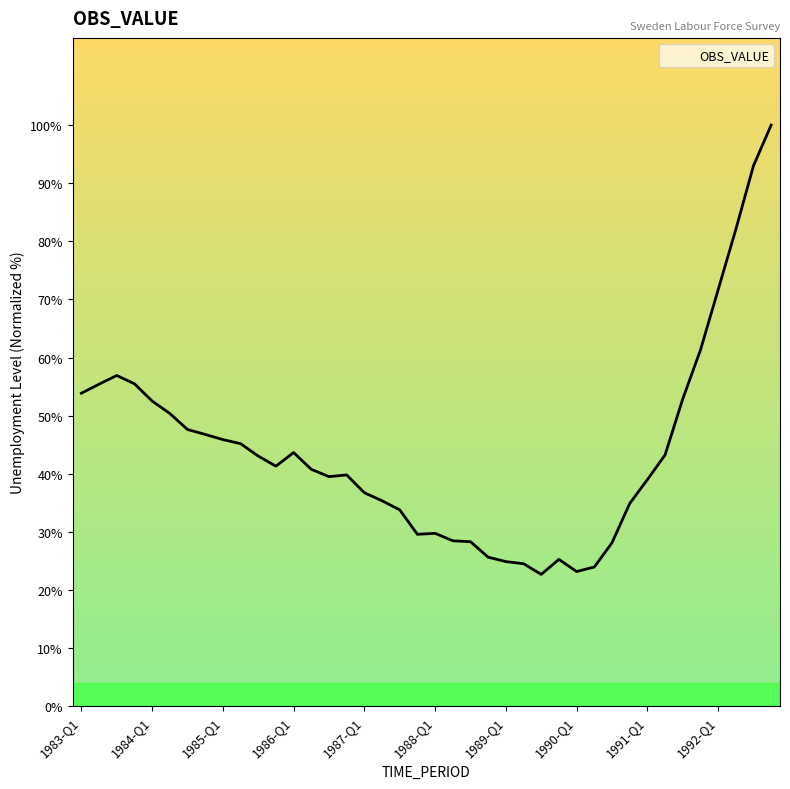

What is the minimum value shown in the chart?

22.7